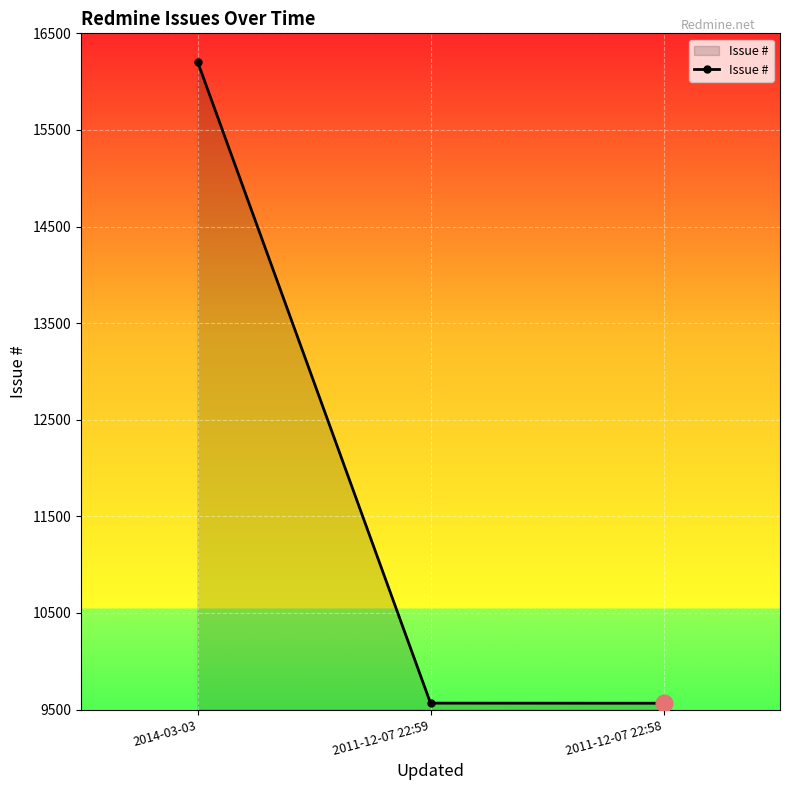

What is the sum of the values at 2011-12-07 22:59 and 2014-03-03?

25775